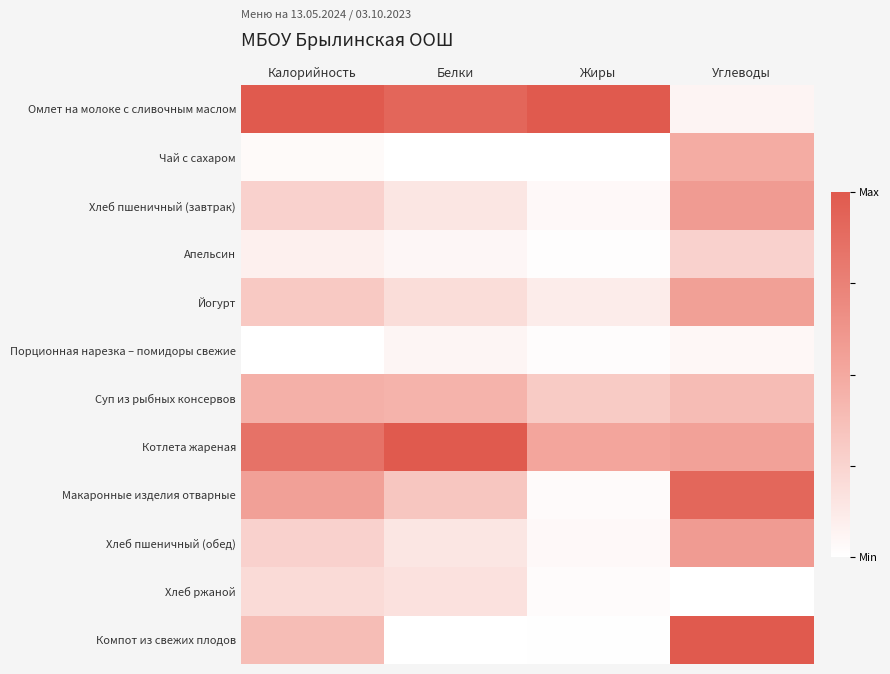

At which category does the chart reach its peak across all series?

Калорийность